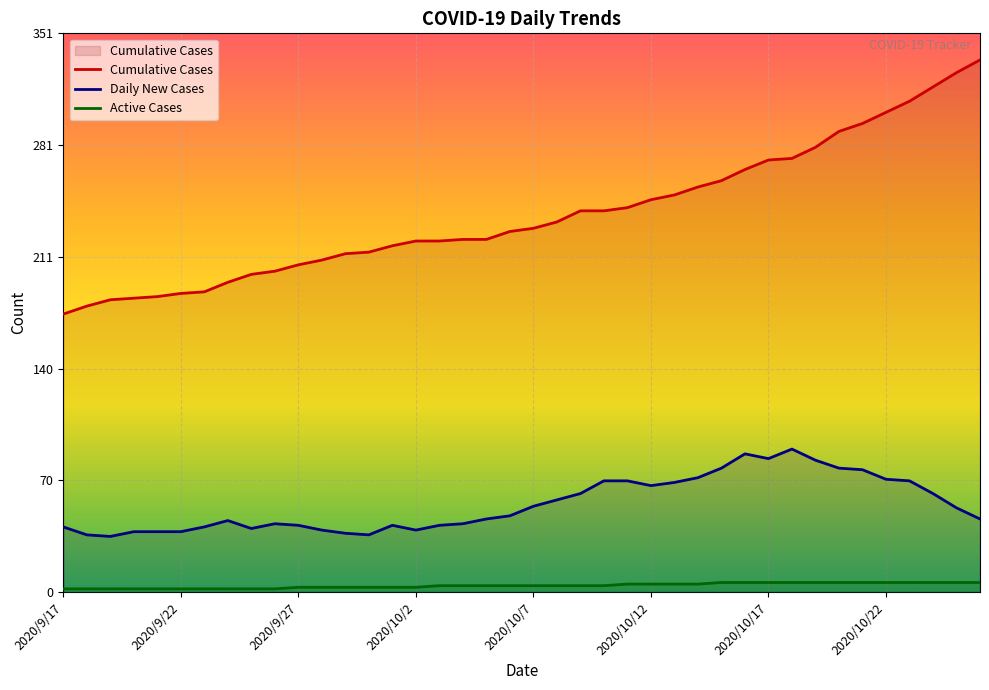

What is the sum of the Daily New Cases values at 2020/10/20 and 2020/10/15?

156